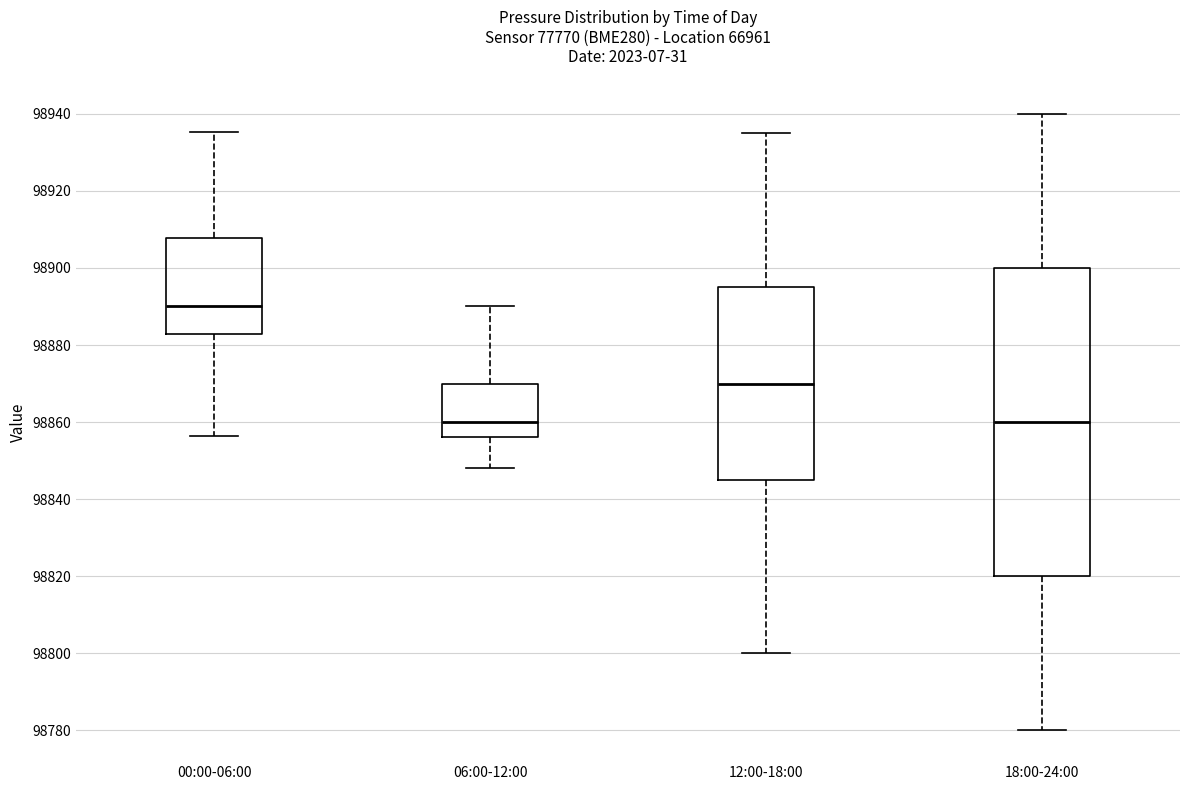

Where does the lower whisker of the box for 12:00-18:00 end on the y-axis? The values are not printed on the chart, so give them approximately, as read against the axis.

98800